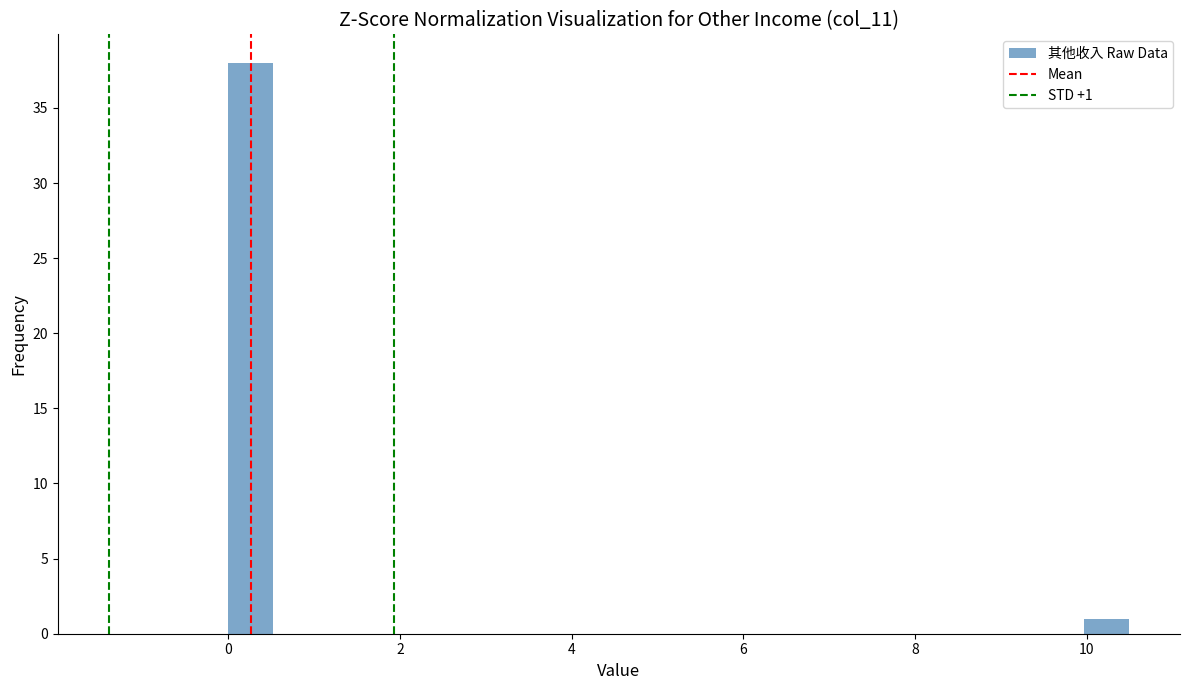

Around what value on the x-axis is the tallest bar? Give the approximate position of its centre, as read against the axis.

0.2